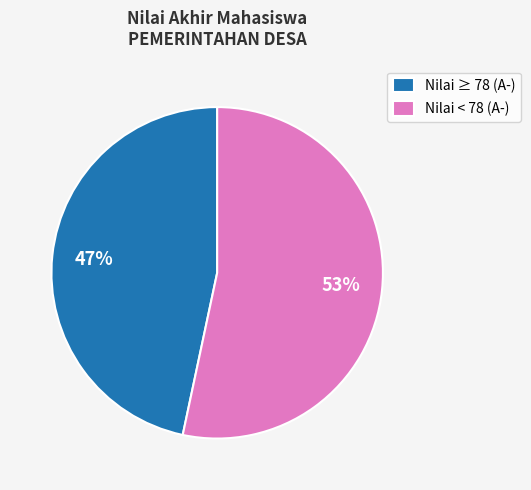

To the nearest percent, what is the average slice percentage?

50%